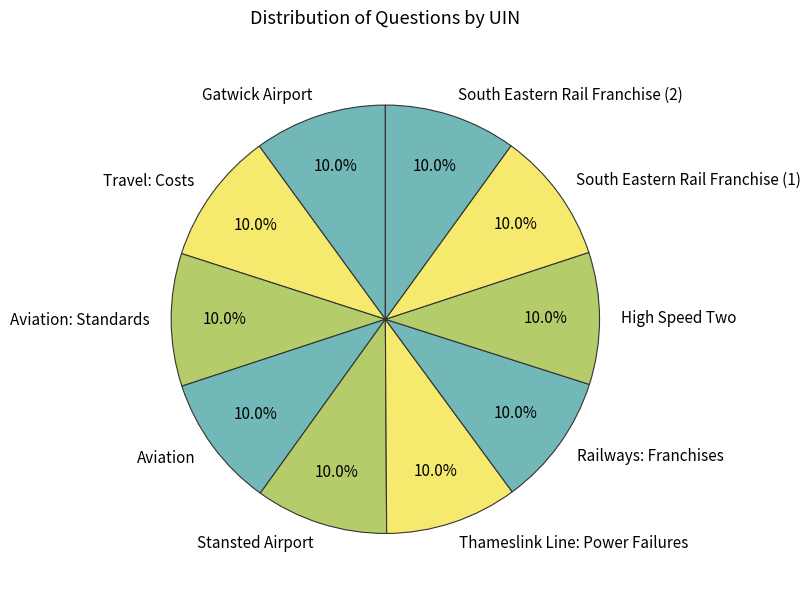

To the nearest percent, what portion does Thameslink Line: Power Failures represent?

10%